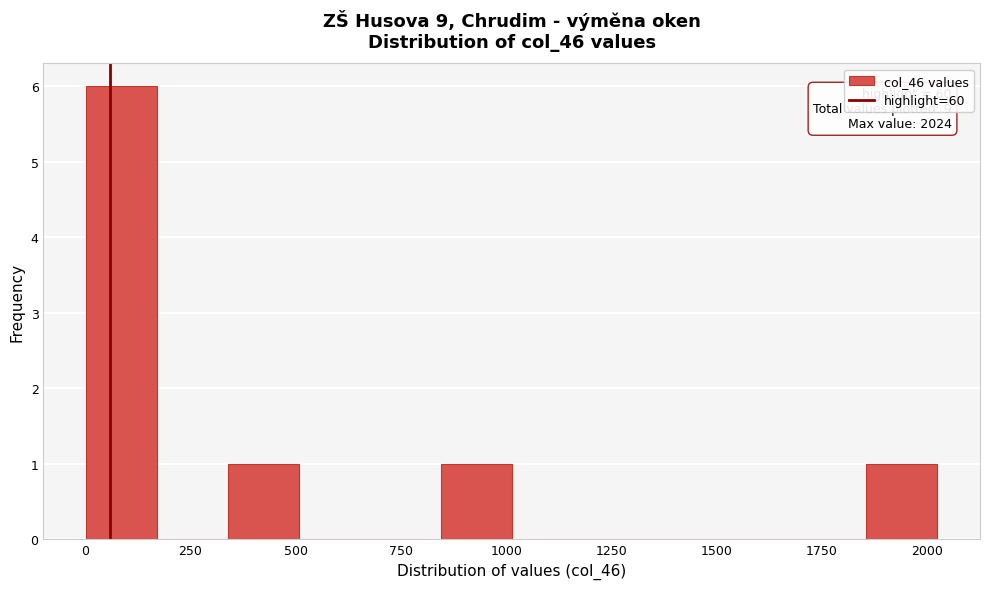

Around what value on the x-axis is the tallest bar? Give the approximate position of its centre, as read against the axis.

100